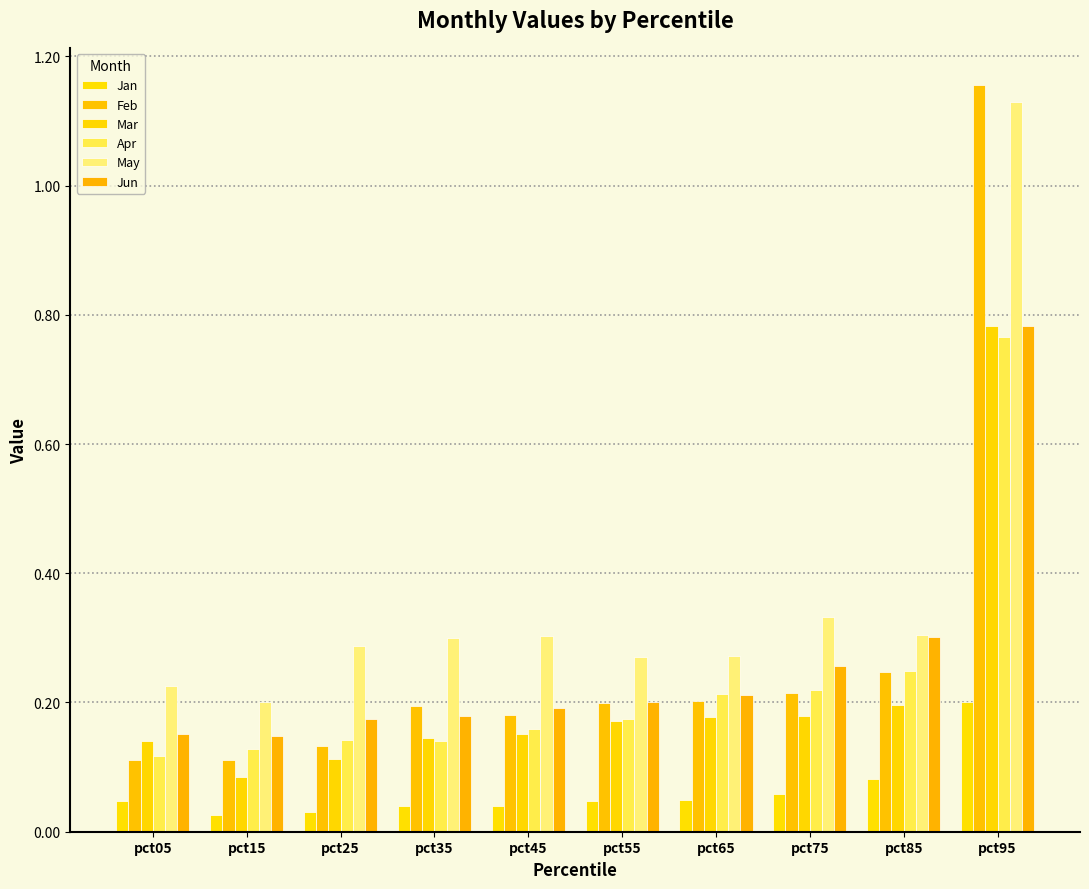

Which series has the widest spread of values?

Feb